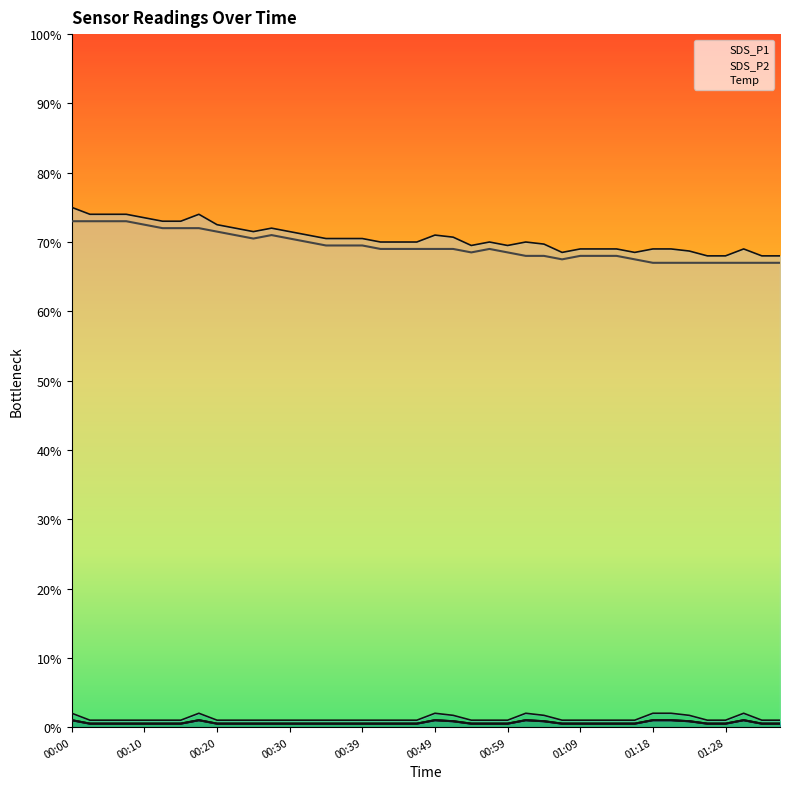

Which series has the widest spread of values?

Temp